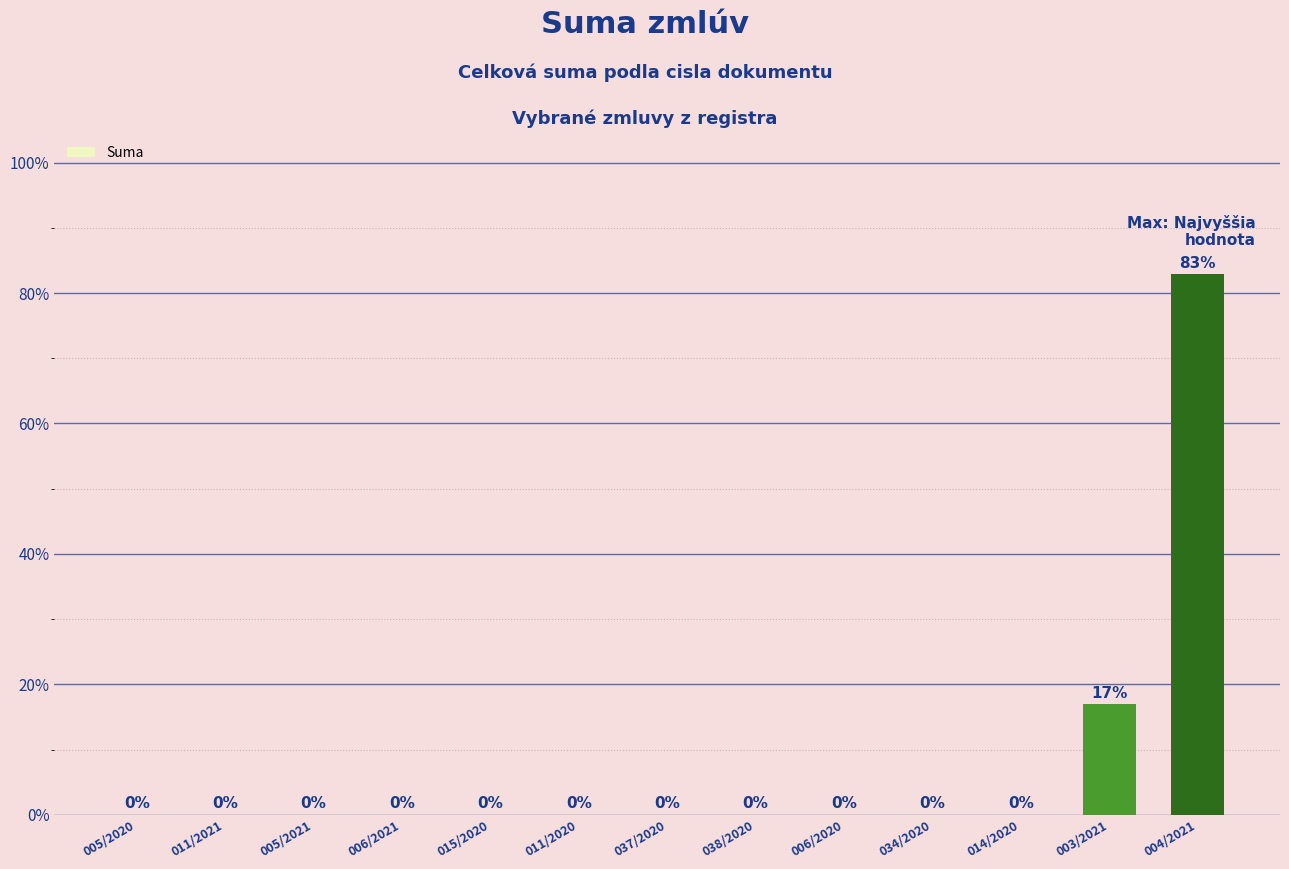

Where is the data nearest to the value 41?

003/2021